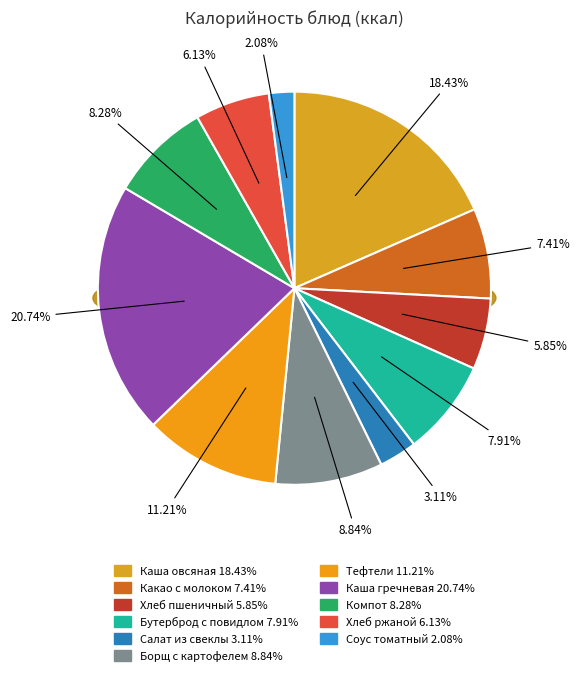

True or false: Тефтели рубленные с соусом accounts for 6% of the total.

False